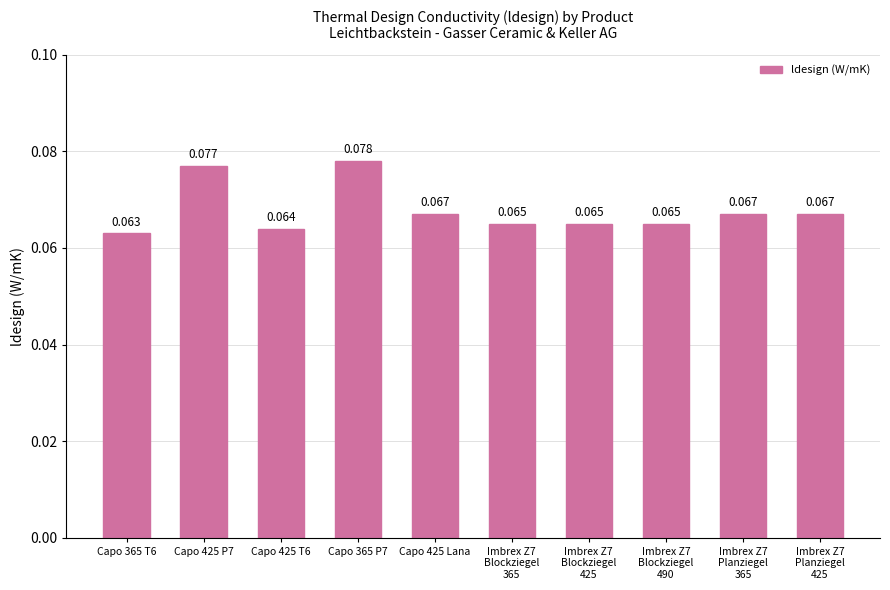

Reading left to right, transcribe all the data shown in this chart.

0.1	0.1	0.1	0.1	0.1	0.1	0.1	0.1	0.1	0.1